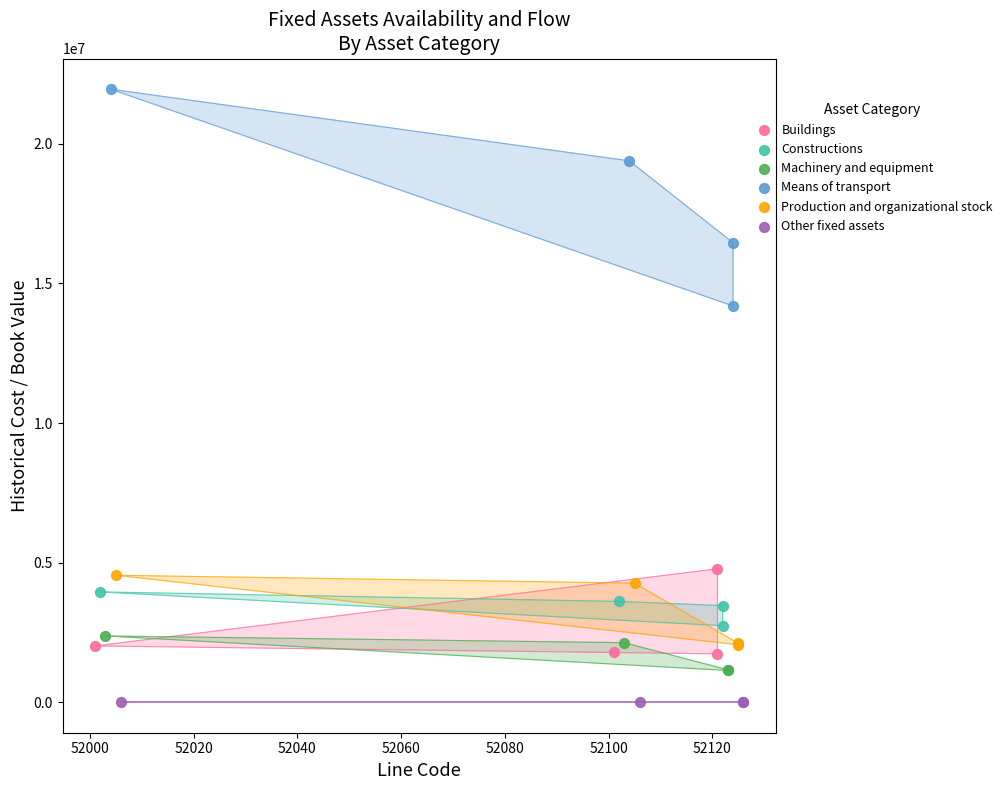

What are all the series names shown in the legend?

Buildings, Constructions, Machinery and equipment, Means of transport, Production and organizational stock, Other fixed assets